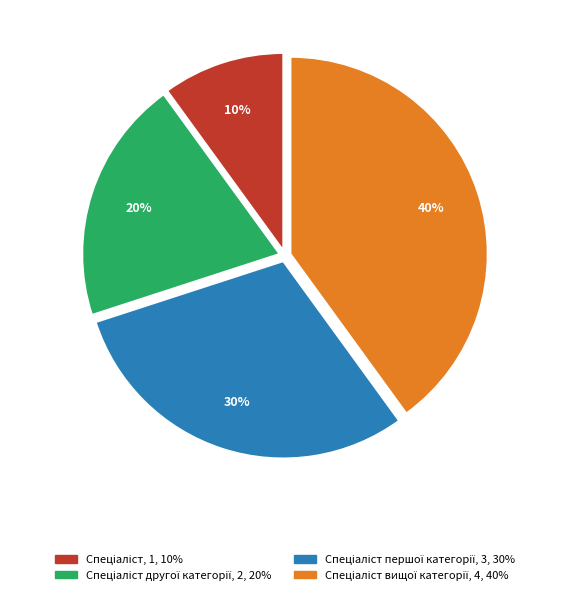

To the nearest percent, what is the average slice percentage?

25%